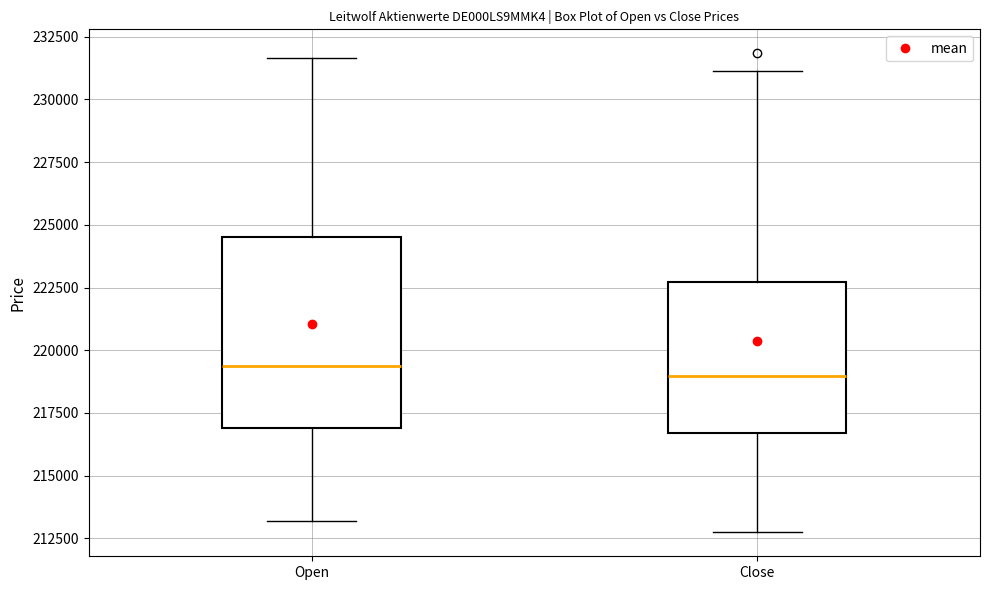

Reading left to right, read every box against the y-axis: the position of its median line, the range the box covers, and the ends of its whiskers. The values are not printed on the chart, so give them approximately, as read against the axis.

Open: median 219500, box 217000 to 224500, whiskers 213000 to 231500
Close: median 219000, box 216500 to 222500, whiskers 212500 to 231000